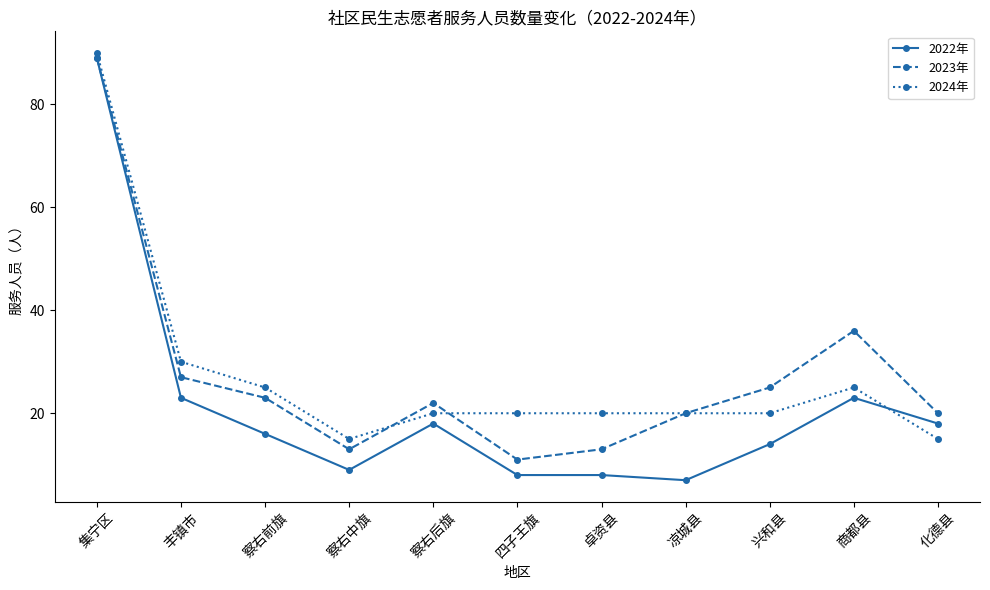

Rank the series at 察右中旗 from lowest to highest value.

2022年, 2023年, 2024年